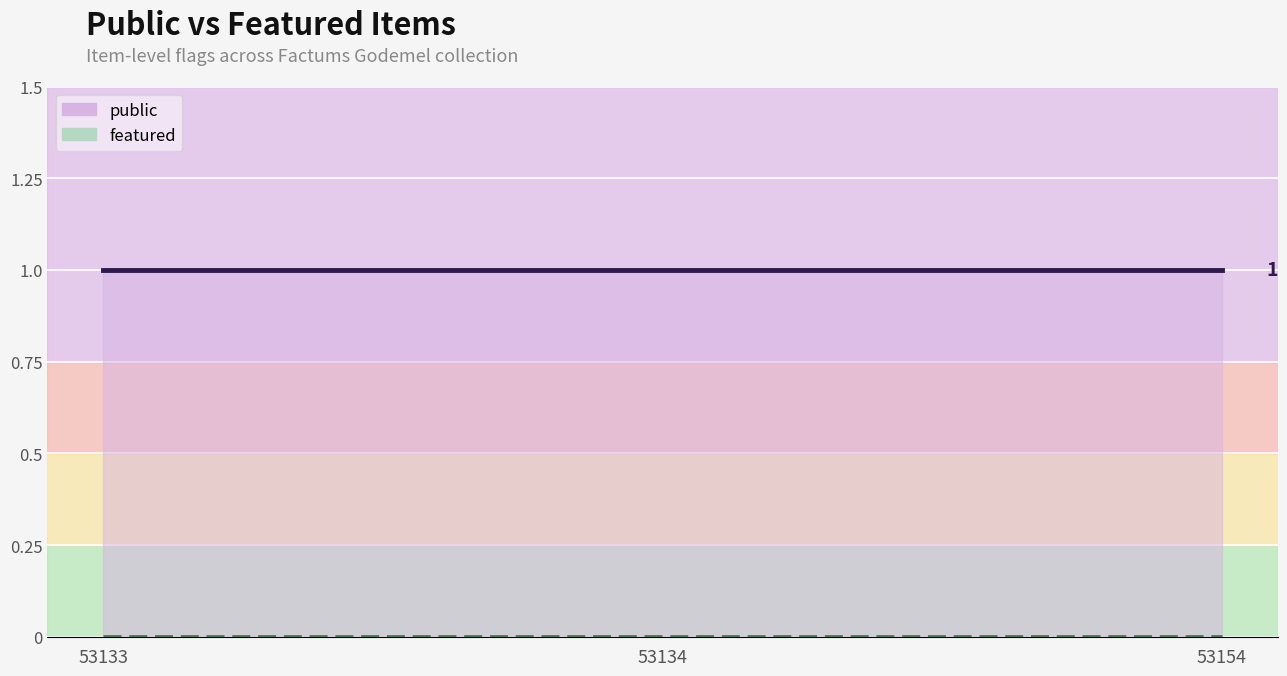

At how many categories does at least one series exceed 0?

3